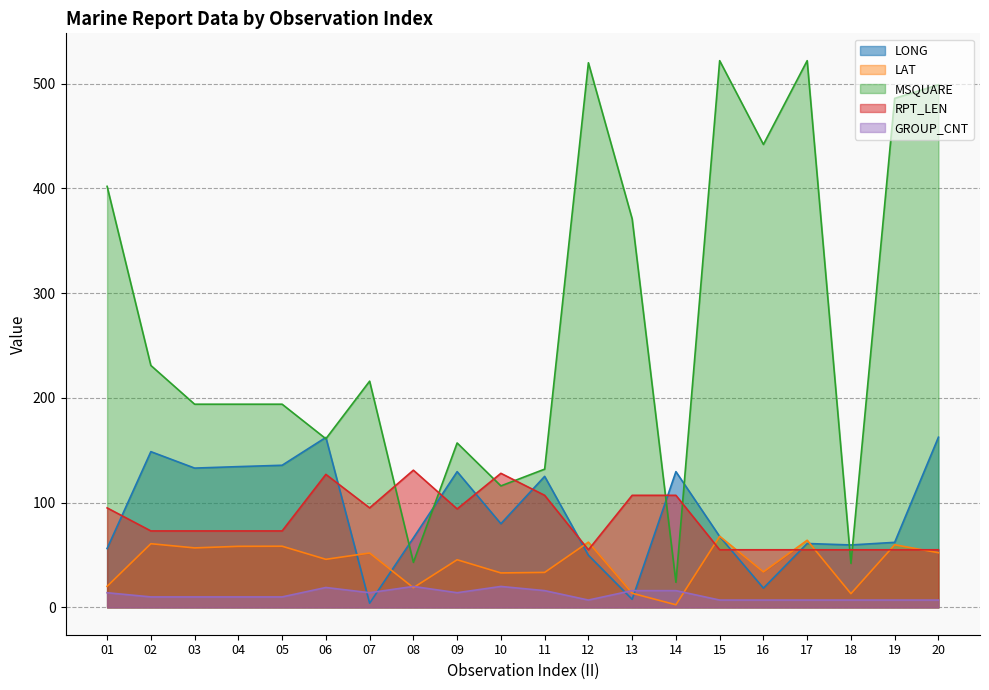

What is the difference between the RPT_LEN values at 20 and 08?

76.0